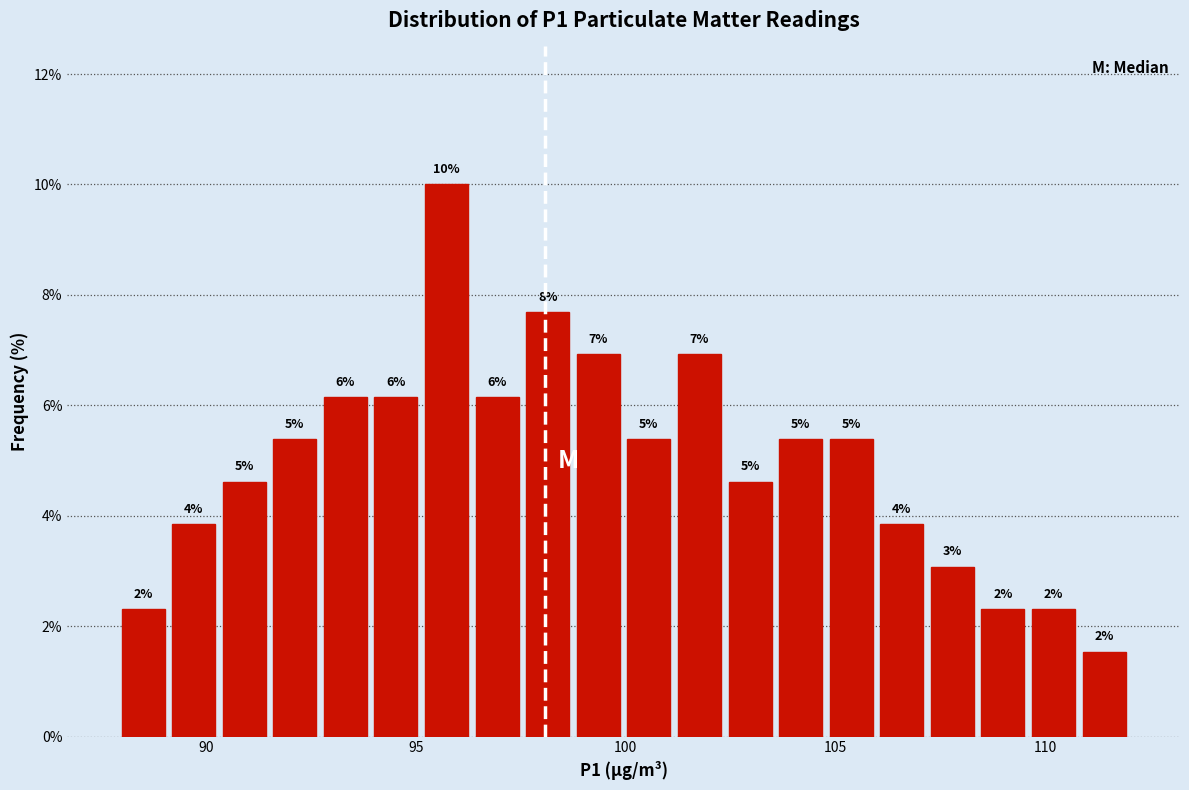

Around what value on the x-axis is the tallest bar? Give the approximate position of its centre, as read against the axis.

95.5